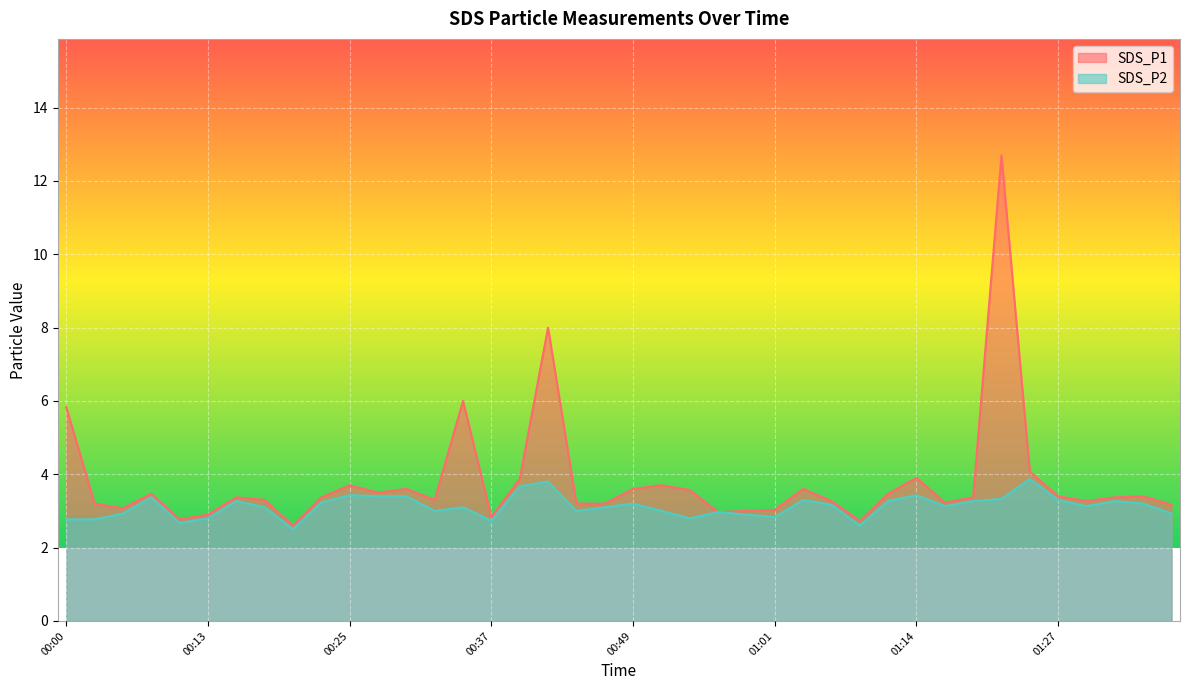

At 01:37, list the series in order from largest to smallest.

SDS_P1, SDS_P2